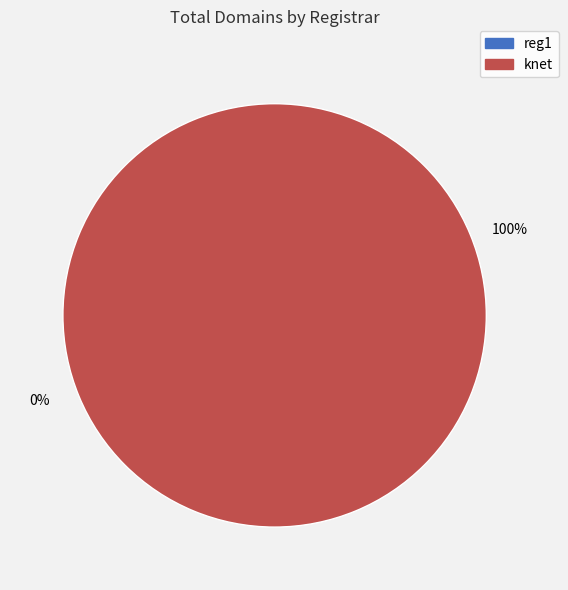

How many segments does this pie chart have?

2